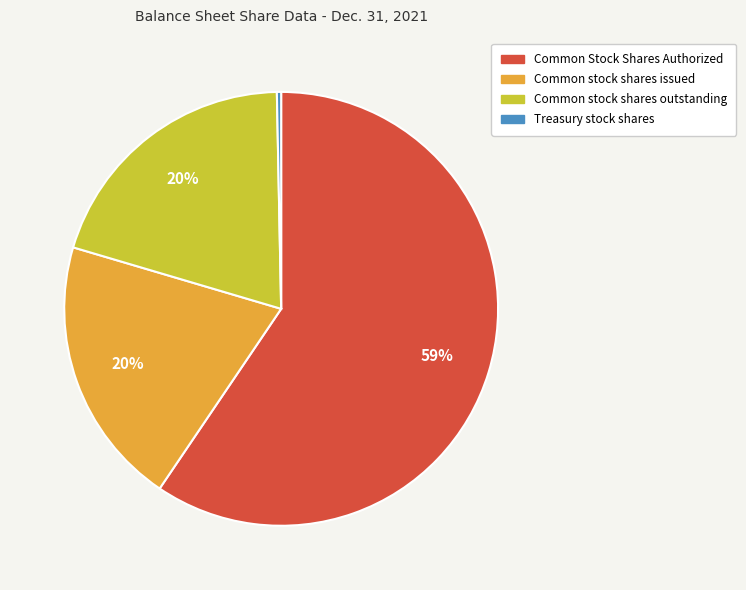

True or false: Common stock shares issued accounts for 31% of the total.

False